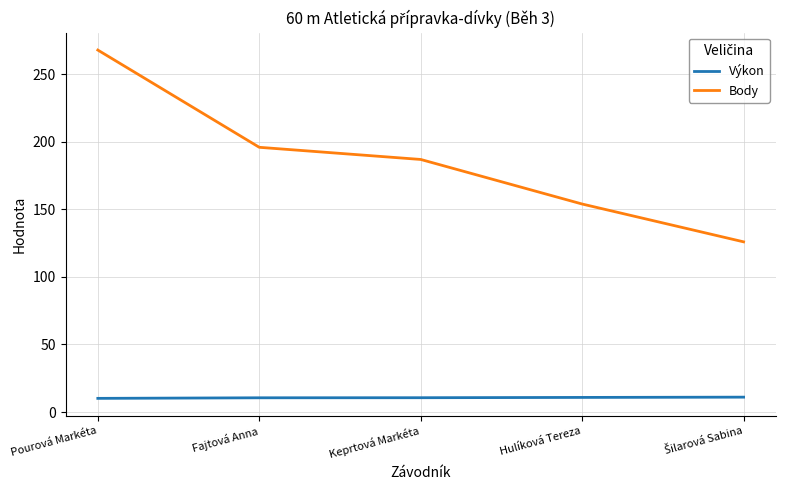

Rank the series by their average value, from lowest to highest.

Výkon, Body